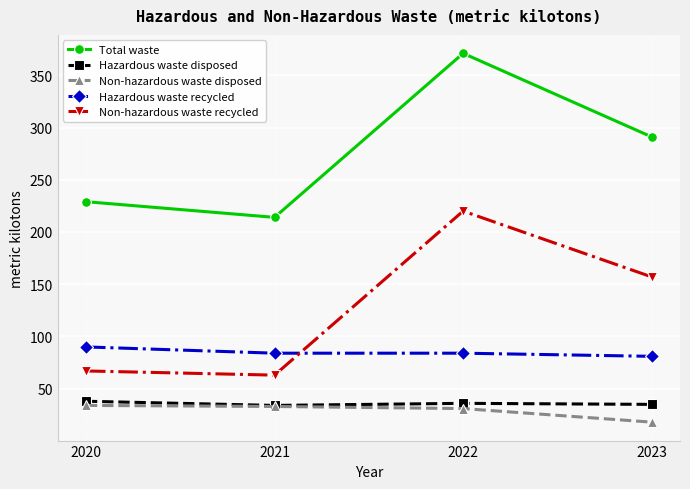

At how many categories does at least one series exceed 309?

1